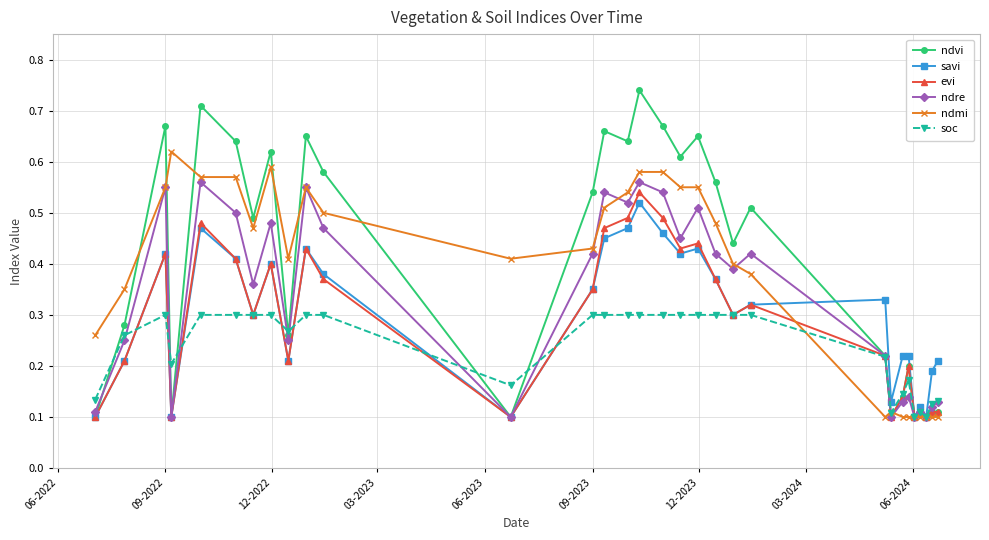

How many ndre values are between 0 and 1?

31